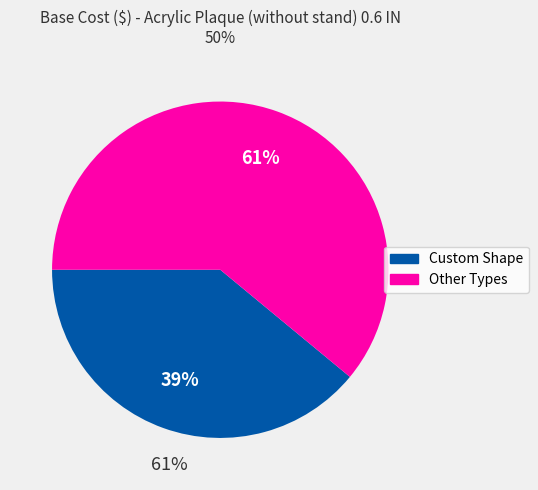

Is there a majority slice in this chart?

Yes